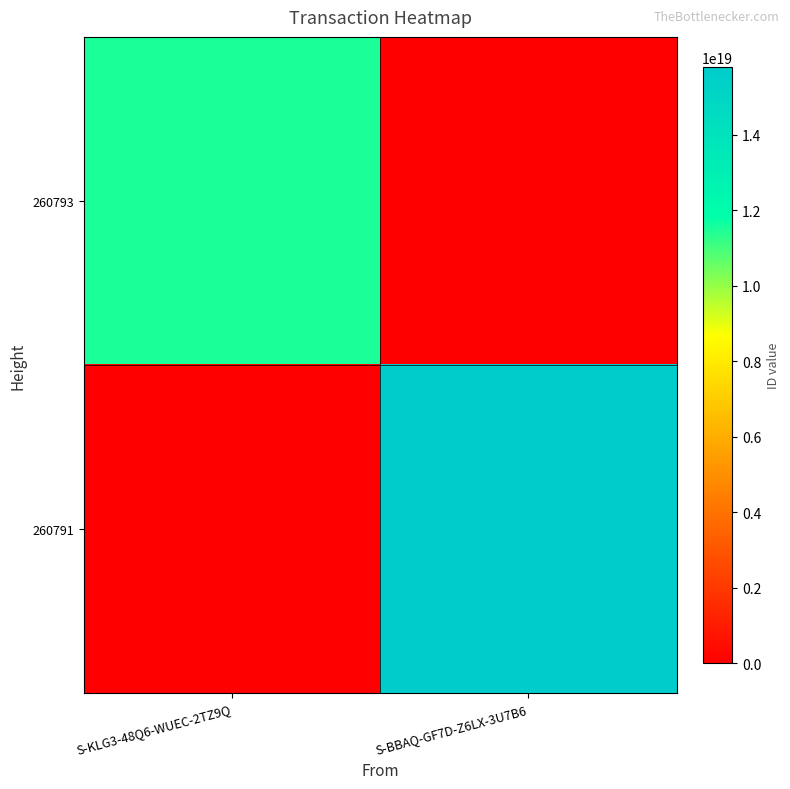

Which series has the widest spread of values?

260791